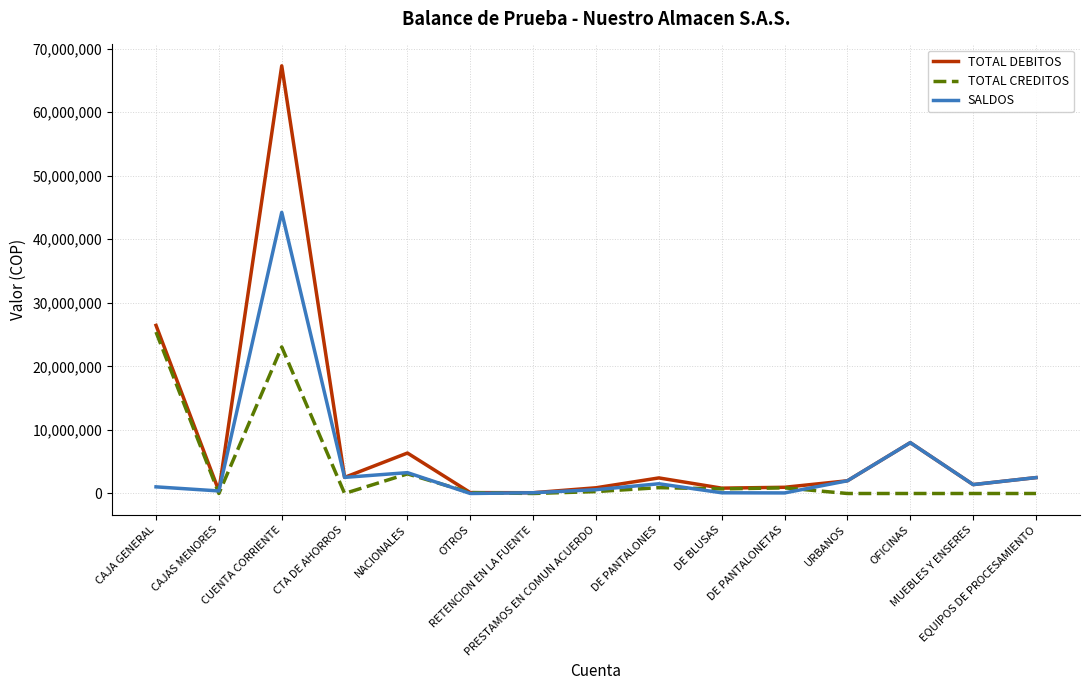

What position from the right is URBANOS?

4